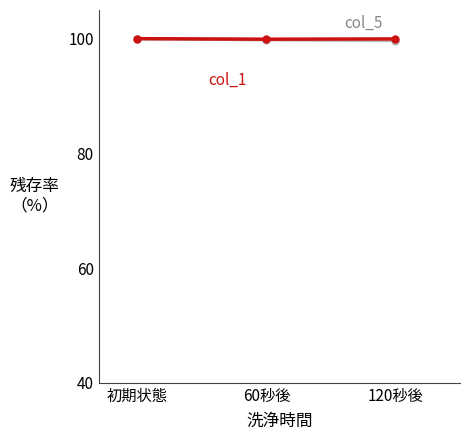

What is the label of the 1st point from the left?

初期状態